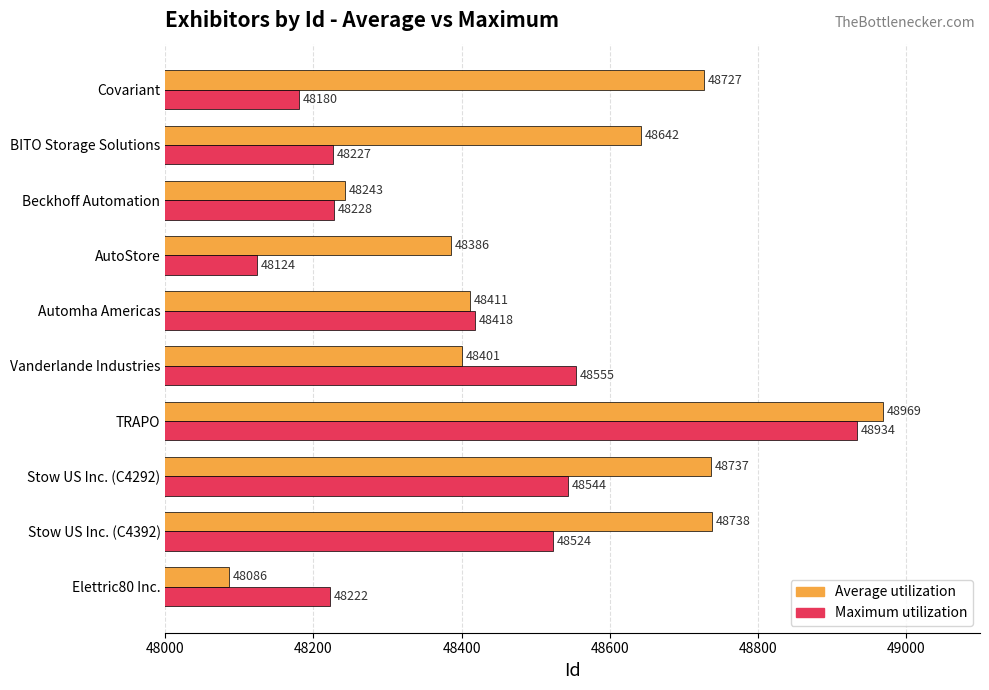

Which series has the widest spread of values?

Average utilization